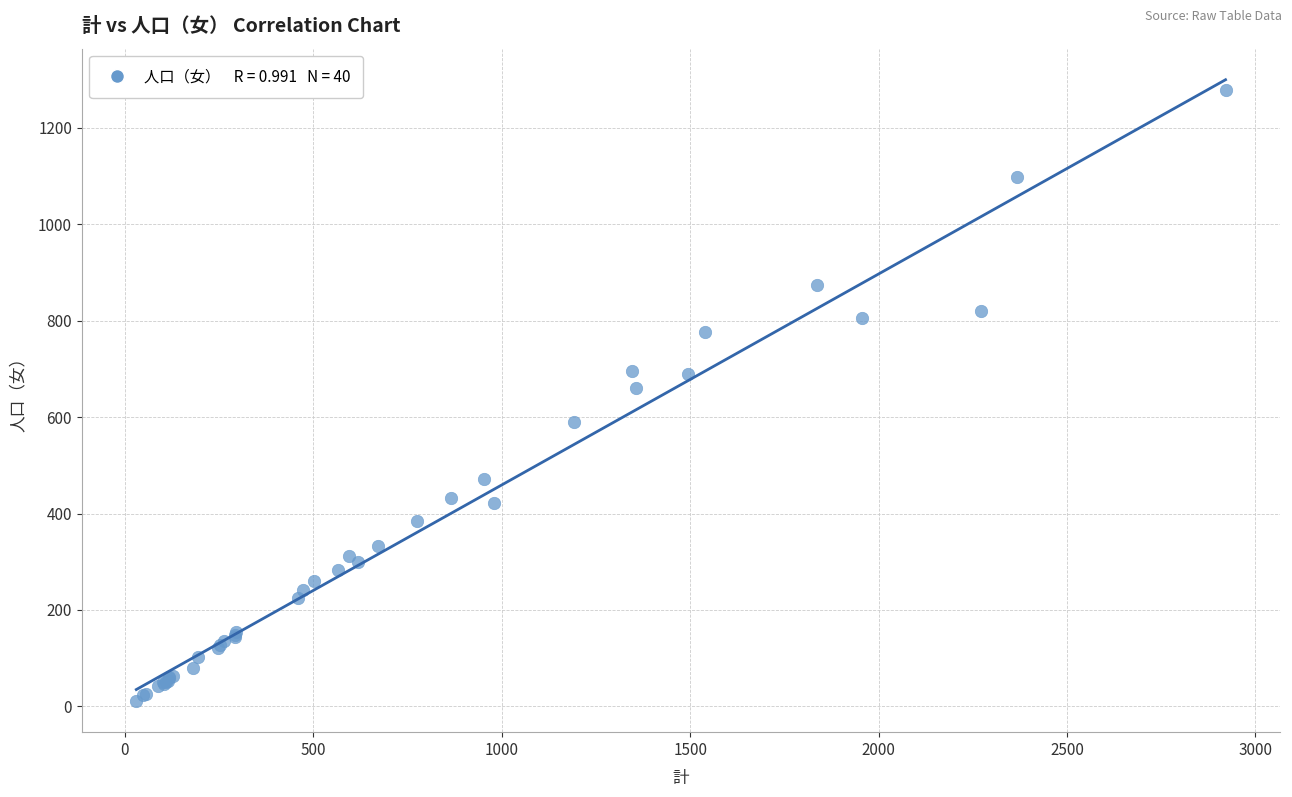

What Y value in the scatter plot is closest to 644?

661